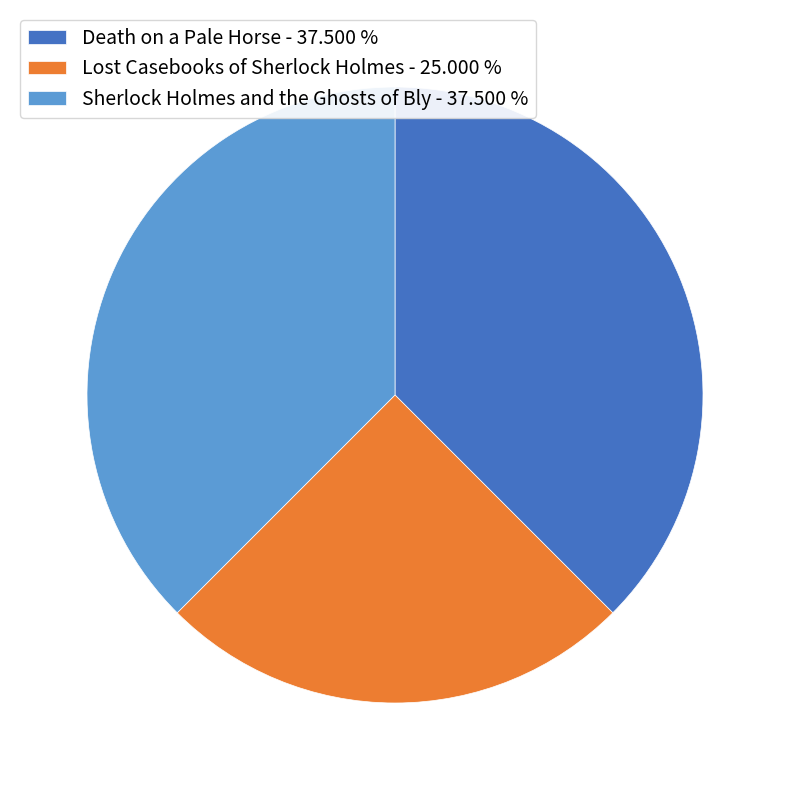

How many slices are in this pie chart?

3